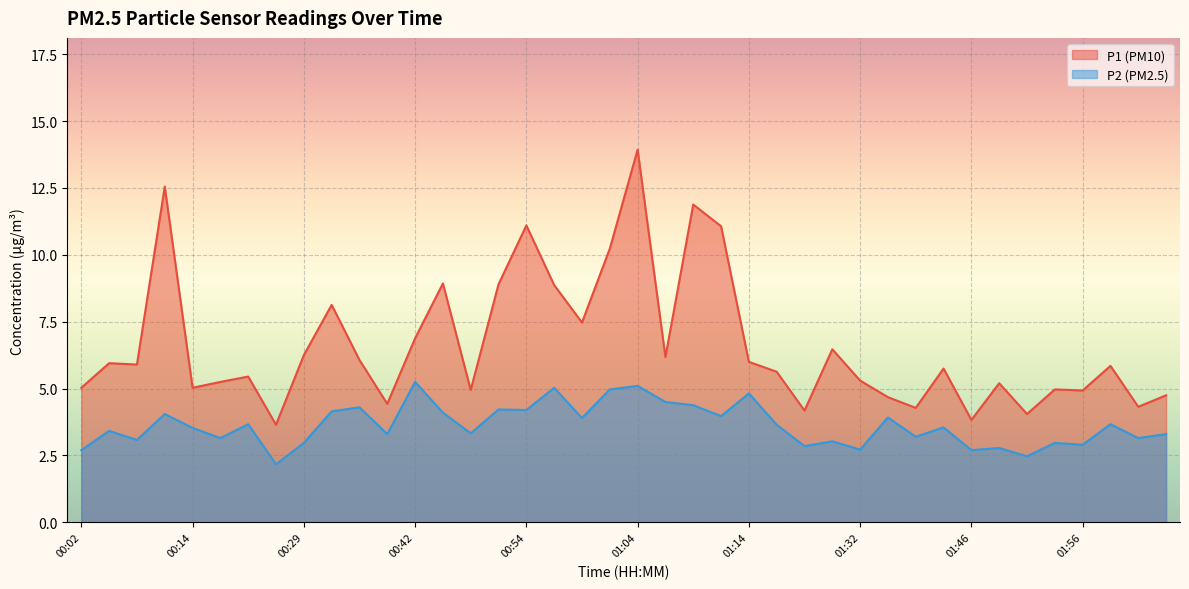

Where is the first local maximum for P1?

00:04